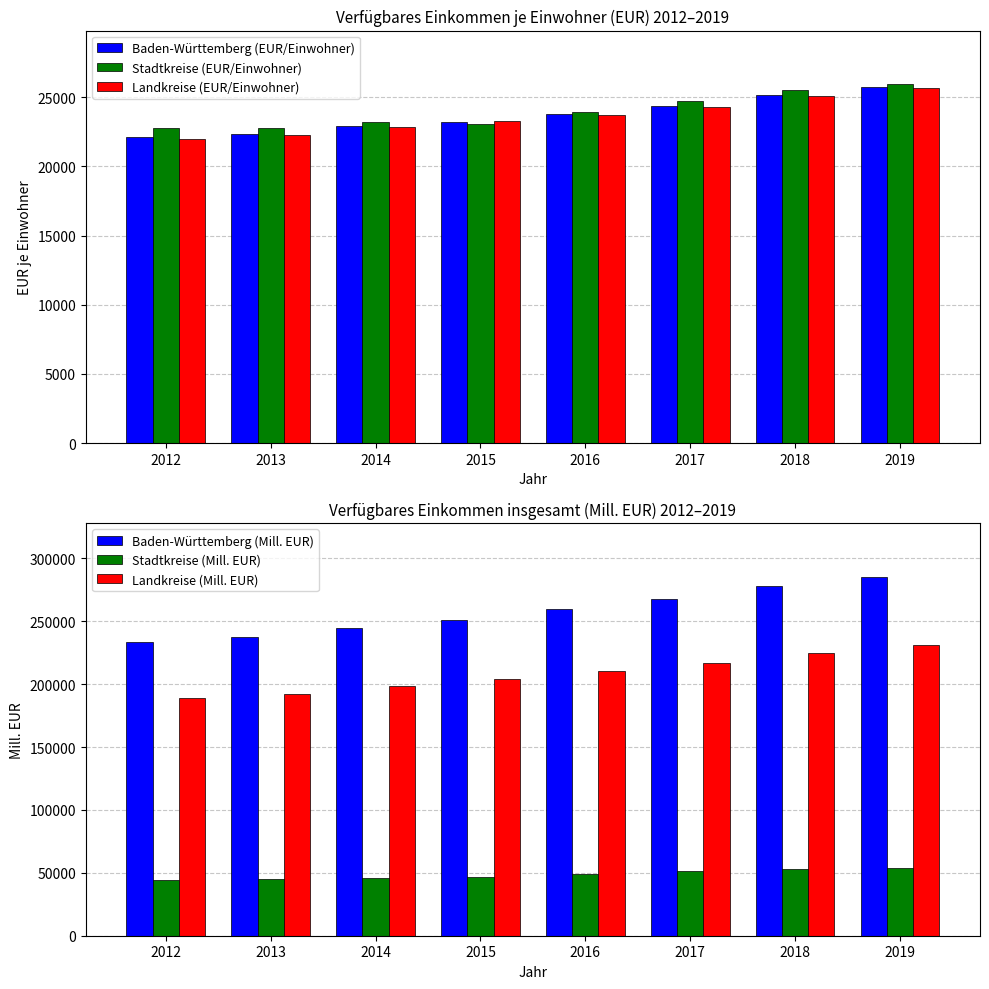

Reading left to right, list all the values displayed in this chart.

Baden-Württemberg (EUR/Einwohner): 2012=22128.0	2013=22365.0	2014=22920.0	2015=23206.0	2016=23755.0	2017=24345.0	2018=25143.0	2019=25730.3
Stadtkreise (EUR/Einwohner): 2012=22772.0	2013=22783.0	2014=23174.0	2015=23030.0	2016=23897.0	2017=24740.0	2018=25479.0	2019=25919.6
Landkreise (EUR/Einwohner): 2012=21981.0	2013=22269.0	2014=22862.0	2015=23247.0	2016=23723.0	2017=24253.0	2018=25065.0	2019=25686.5
Baden-Württemberg (Mill. EUR): 2012=233241.6	2013=237069.7	2014=244648.3	2015=250586.3	2016=259307.9	2017=267491.3	2018=277740.5	2019=285219.3
Stadtkreise (Mill. EUR): 2012=44411.5	2013=44906.4	2014=46150.6	2015=46565.9	2016=48957.6	2017=51069.1	2018=52912.8	2019=53999.3
Landkreise (Mill. EUR): 2012=188830.1	2013=192163.3	2014=198497.7	2015=204020.3	2016=210350.3	2017=216422.2	2018=224827.6	2019=231220.1